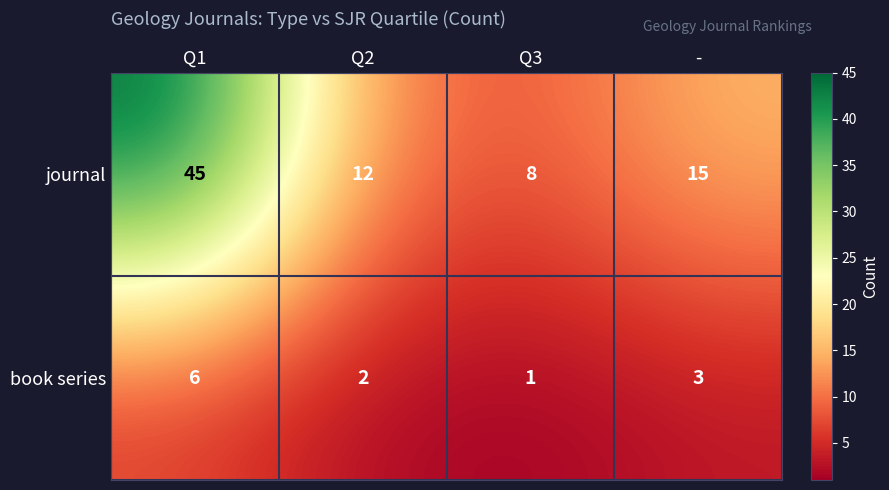

List the series in order of their overall mean, lowest first.

book series, journal